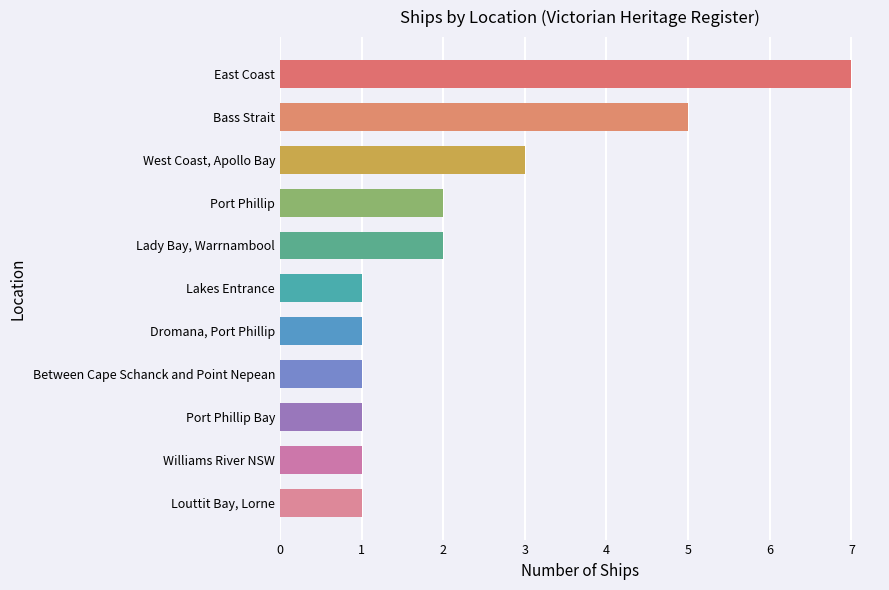

Reading bottom to top, list all the values displayed in this chart.

Louttit Bay, Lorne=1	Williams River NSW=1	Port Phillip Bay=1	Between Cape Schanck and Point Nepean=1	Dromana, Port Phillip=1	Lakes Entrance=1	Lady Bay, Warrnambool=2	Port Phillip=2	West Coast, Apollo Bay=3	Bass Strait=5	East Coast=7